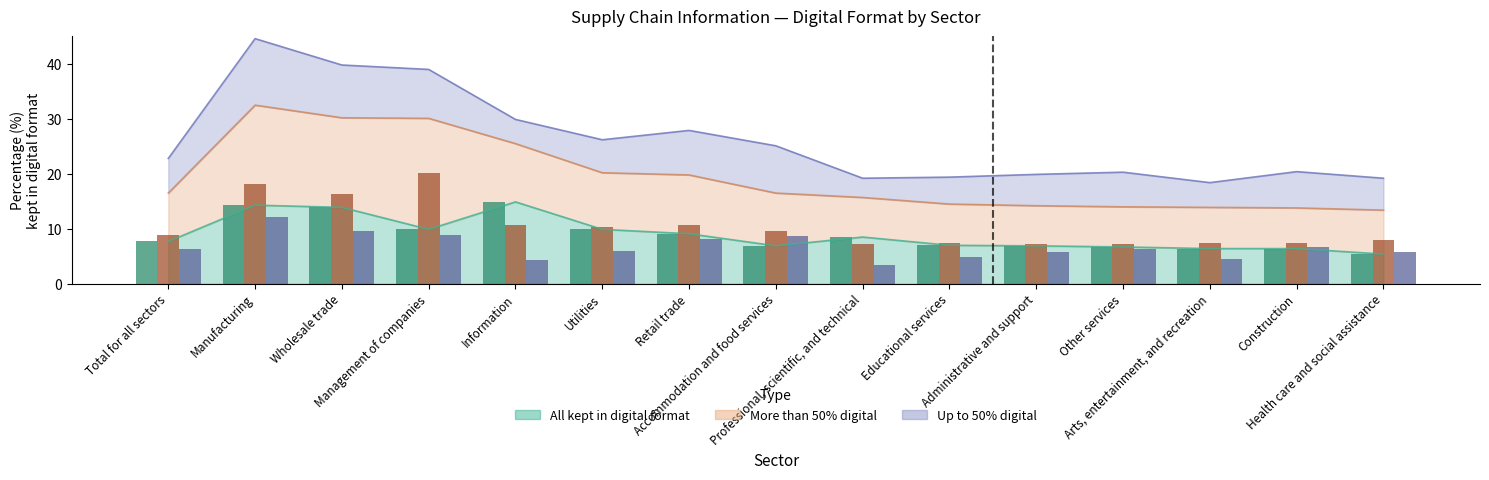

What is the average value of the Up to 50% kept in digital format series?

6.8